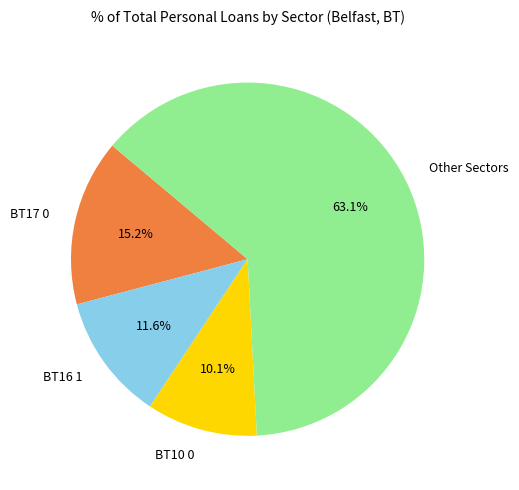

Count the number of slices in the pie.

4